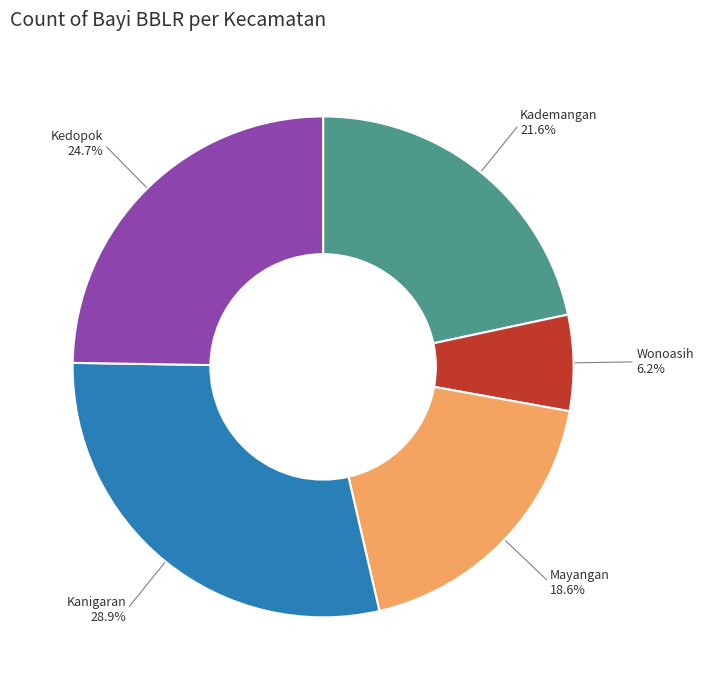

To the nearest percent, what portion does Kanigaran represent?

29%